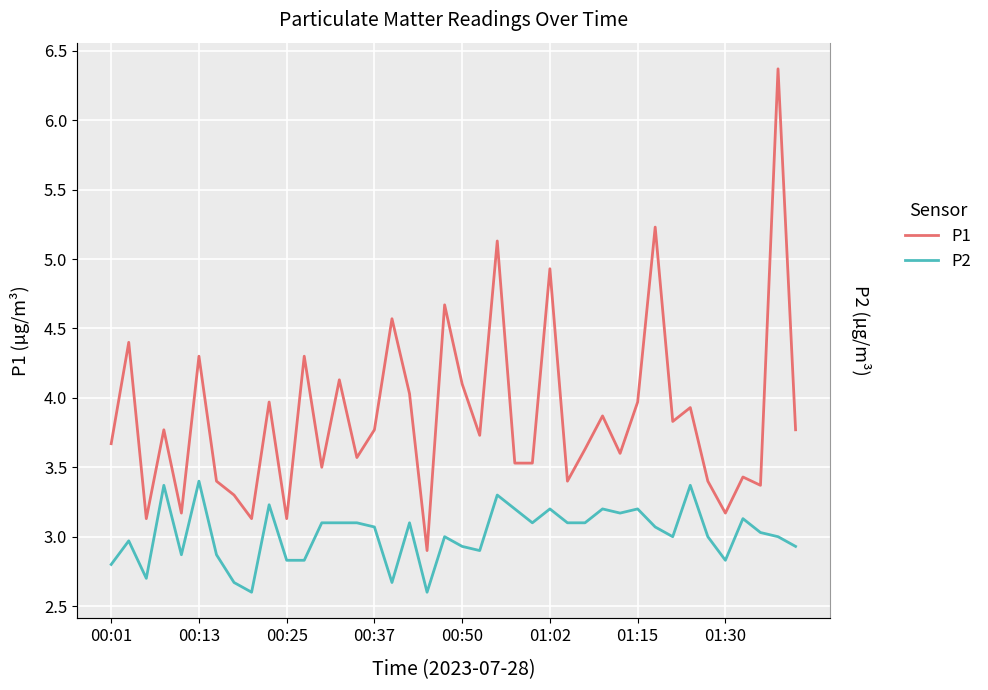

How many lines are shown in the chart?

2